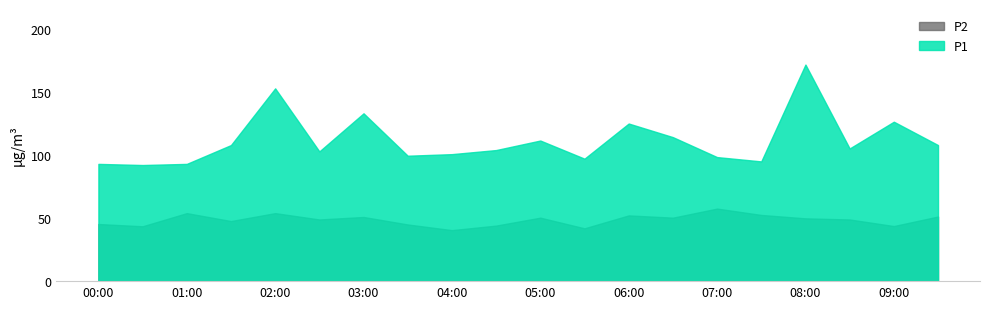

Count the number of data series in this chart.

2